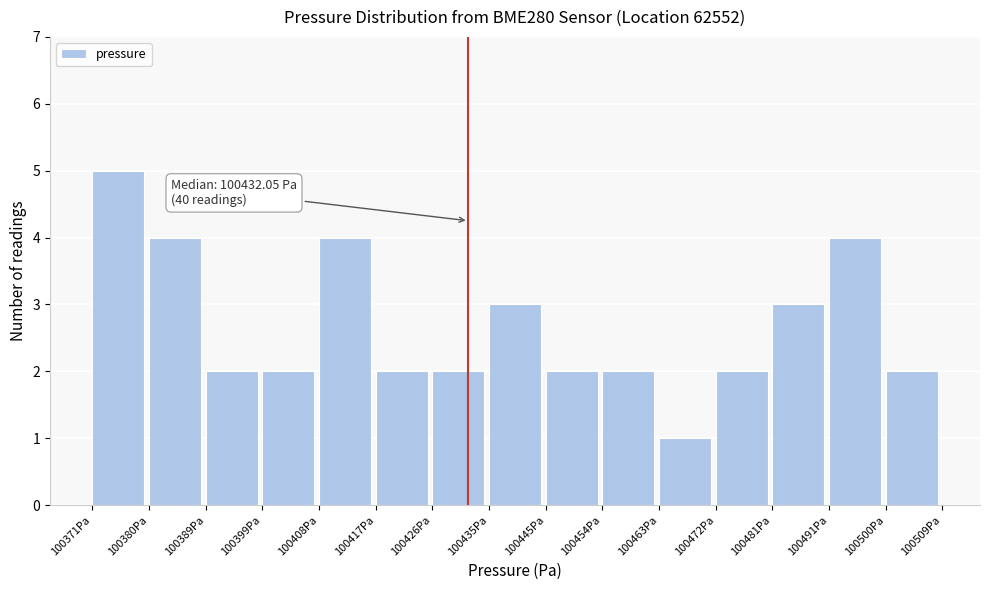

Which range on the x-axis has the tallest bar?

100371 to 100380